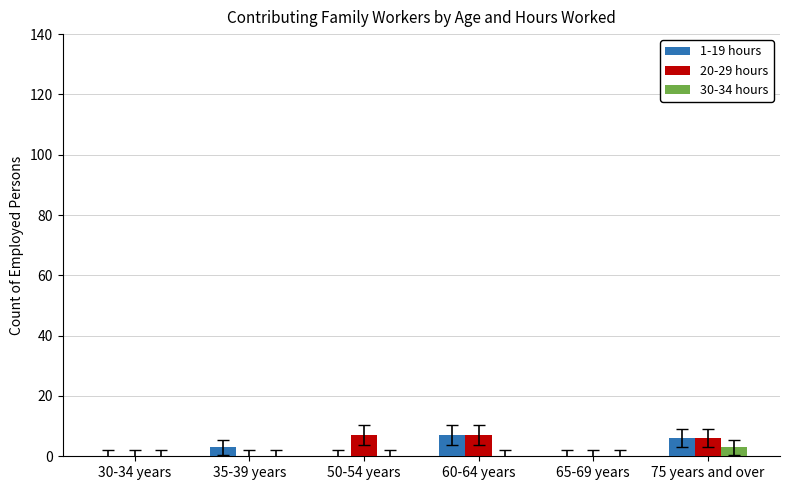

The value of 1-19 hours at 50-54 years is 0. True or false?

True